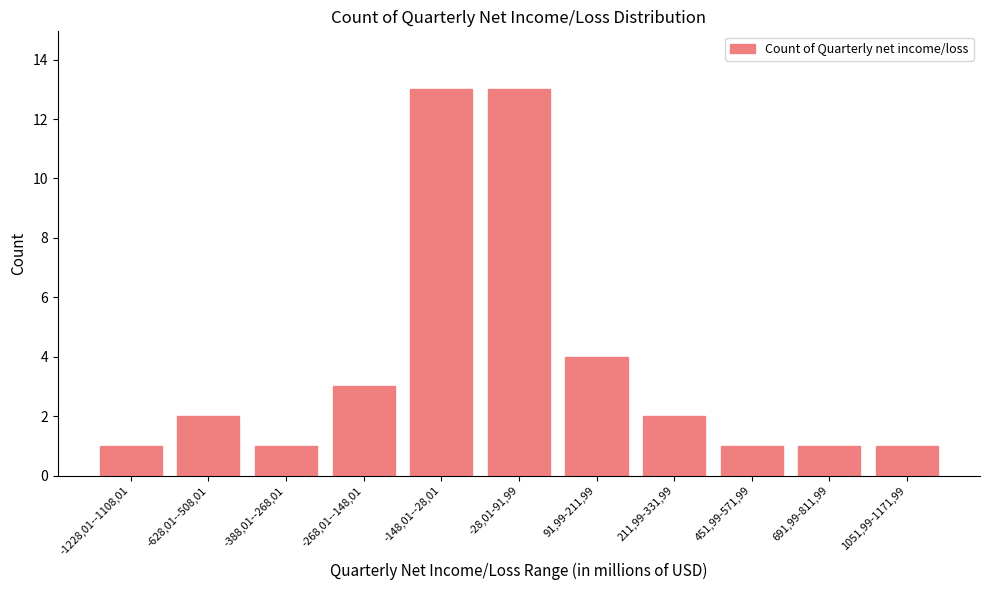

Are the bars horizontal?

No